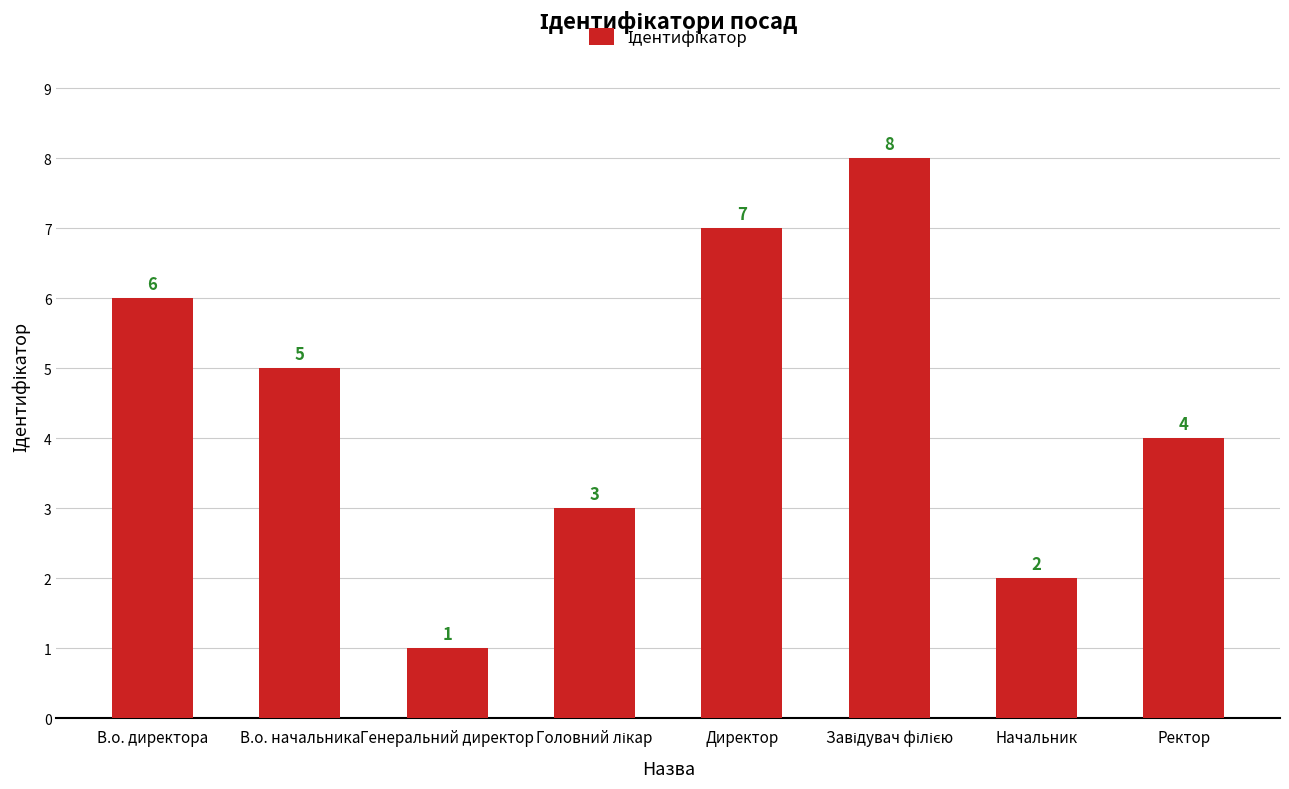

At which label does the data first exceed 5?

В.о. директора